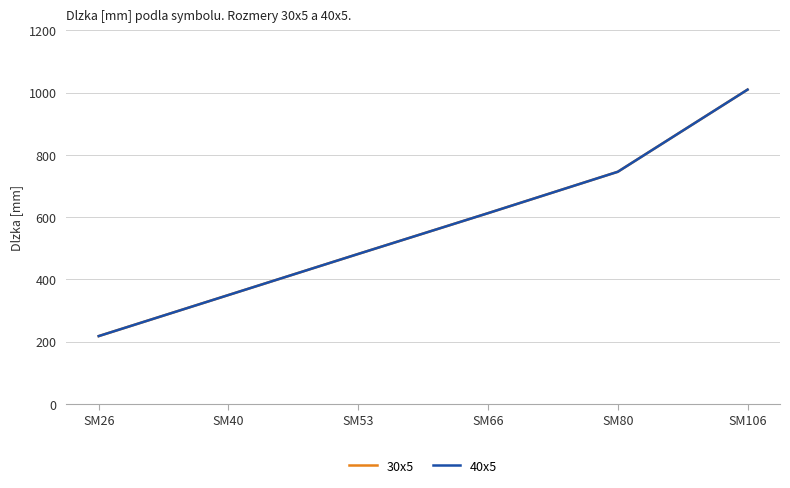

The value of 40x5 at SM53 is 482. True or false?

True